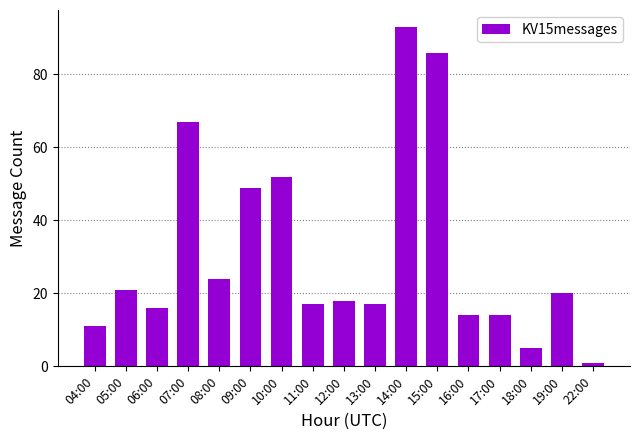

At which category does the chart reach its peak across all series?

14:00